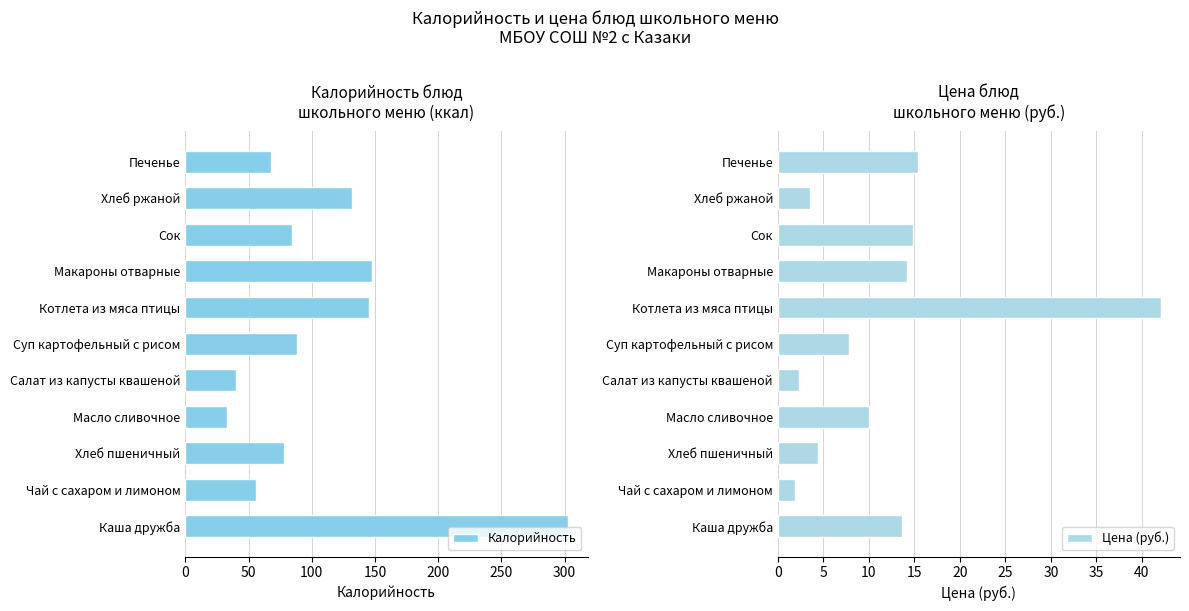

What value does the Цена (руб.) series have at Суп картофельный с рисом?

7.8